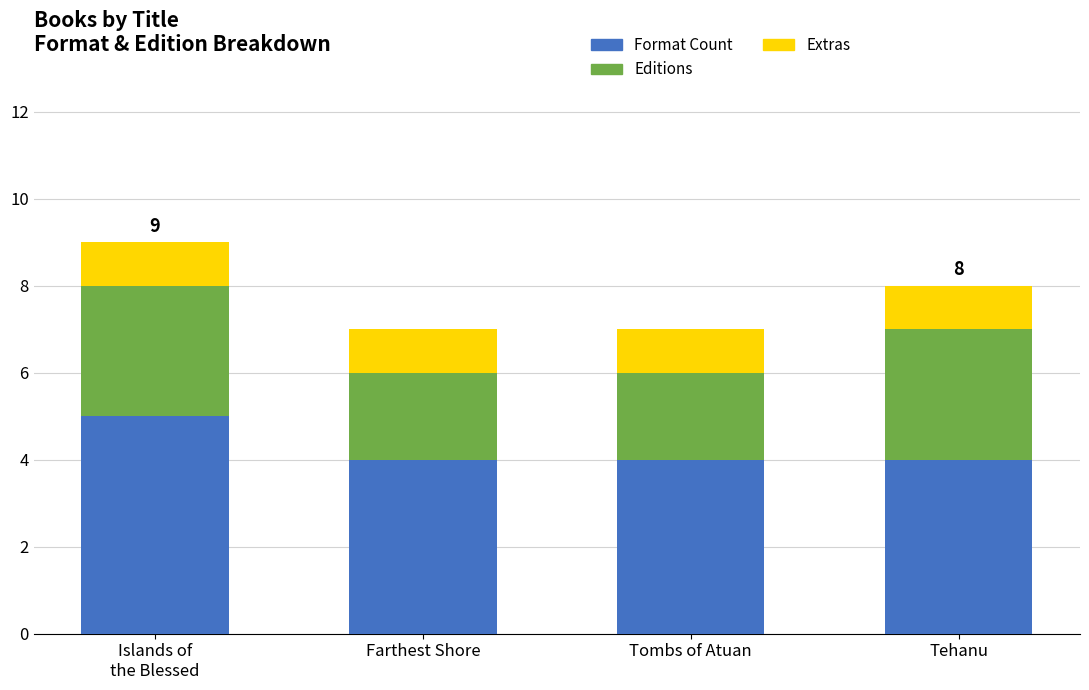

What is the approximate value of Format Count at Tombs of Atuan?

4